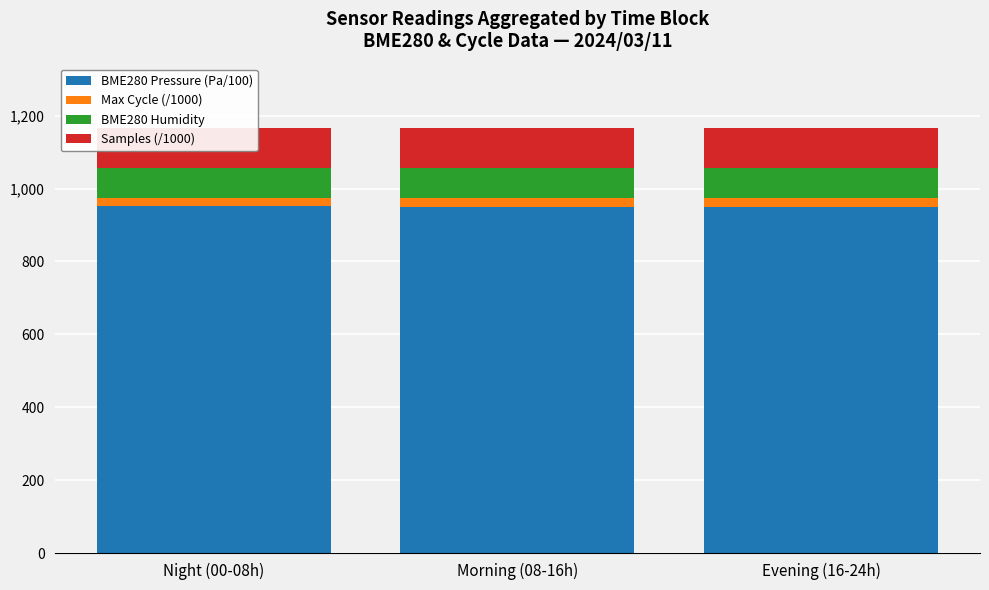

What is the total value across all series at Morning (08-16h)?

1167.1